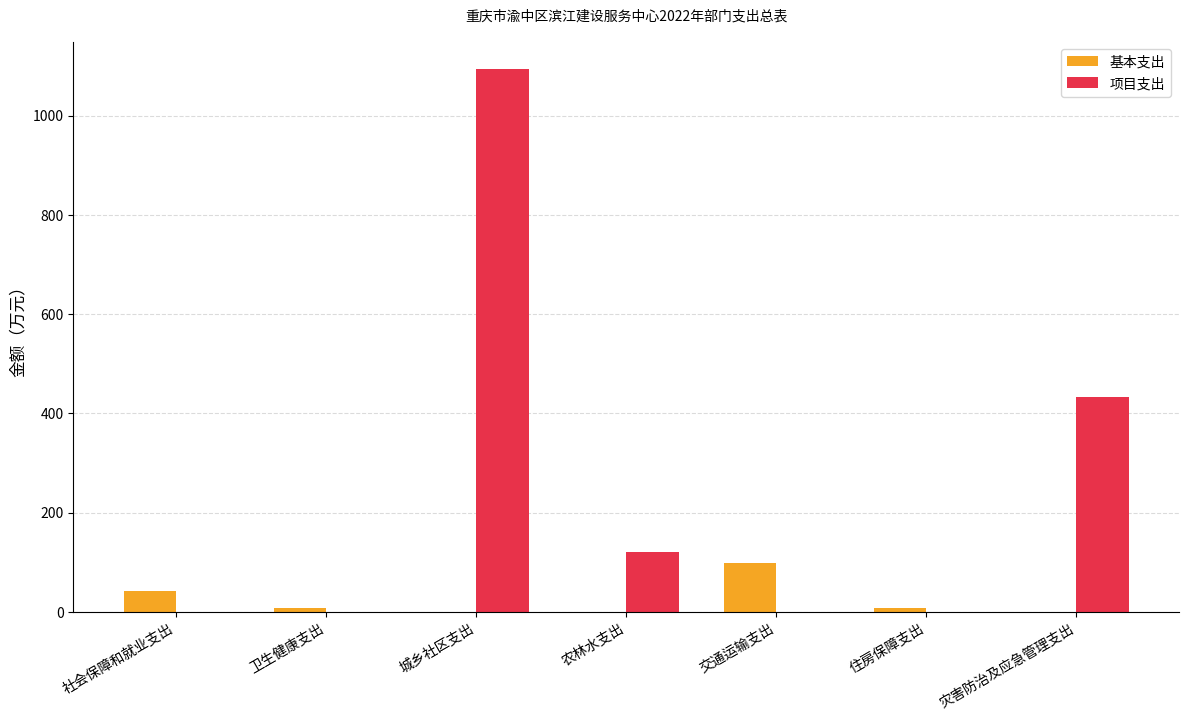

Which series has the largest total across all categories?

项目支出